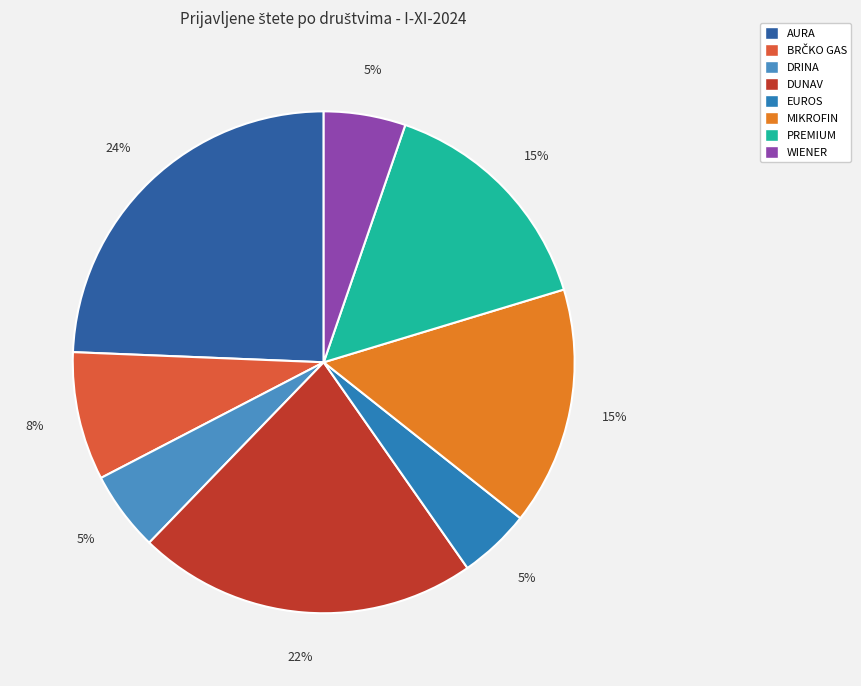

True or false: EUROS accounts for 5% of the total.

True